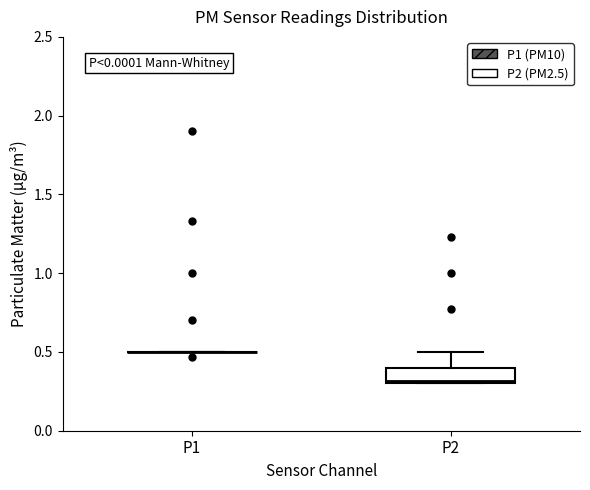

Reading left to right, read every box against the y-axis: the position of its median line, the range the box covers, and the ends of its whiskers. The values are not printed on the chart, so give them approximately, as read against the axis.

P1: box collapsed to a line at 0.5, whiskers 0.5 to 0.5
P2: median 0.3 (just above the box's lower edge), box 0.3 to 0.4, whiskers 0.3 to 0.5